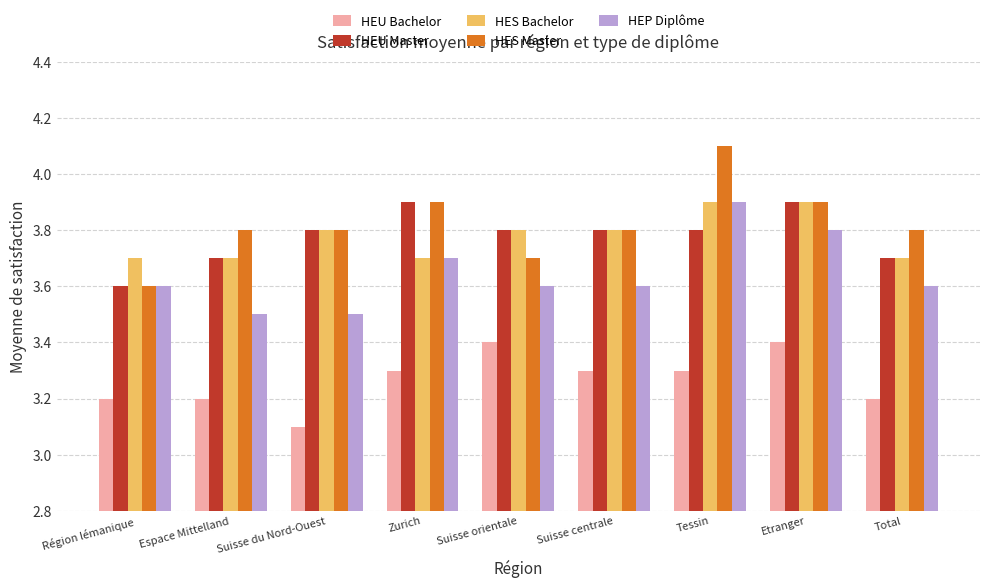

Reading left to right, transcribe all the data shown in this chart.

HEU Bachelor: Région lémanique=3.2	Espace Mittelland=3.2	Suisse du Nord-Ouest=3.1	Zurich=3.3	Suisse orientale=3.4	Suisse centrale=3.3	Tessin=3.3	Etranger=3.4	Total=3.2
HEU Master: Région lémanique=3.6	Espace Mittelland=3.7	Suisse du Nord-Ouest=3.8	Zurich=3.9	Suisse orientale=3.8	Suisse centrale=3.8	Tessin=3.8	Etranger=3.9	Total=3.7
HES Bachelor: Région lémanique=3.7	Espace Mittelland=3.7	Suisse du Nord-Ouest=3.8	Zurich=3.7	Suisse orientale=3.8	Suisse centrale=3.8	Tessin=3.9	Etranger=3.9	Total=3.7
HES Master: Région lémanique=3.6	Espace Mittelland=3.8	Suisse du Nord-Ouest=3.8	Zurich=3.9	Suisse orientale=3.7	Suisse centrale=3.8	Tessin=4.1	Etranger=3.9	Total=3.8
HEP Diplôme: Région lémanique=3.6	Espace Mittelland=3.5	Suisse du Nord-Ouest=3.5	Zurich=3.7	Suisse orientale=3.6	Suisse centrale=3.6	Tessin=3.9	Etranger=3.8	Total=3.6